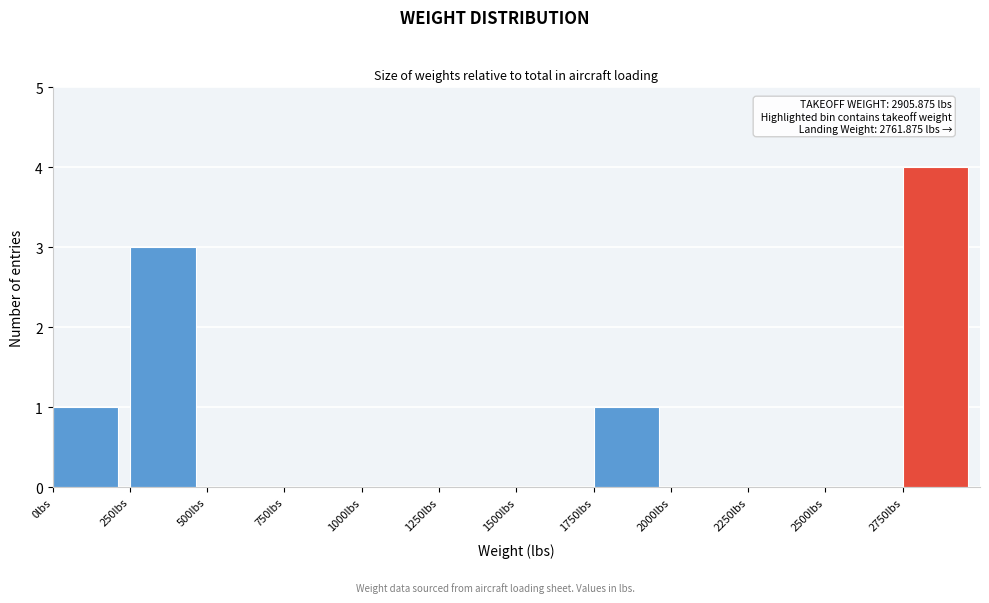

Which range on the x-axis has the tallest bar?

2750 to 3000